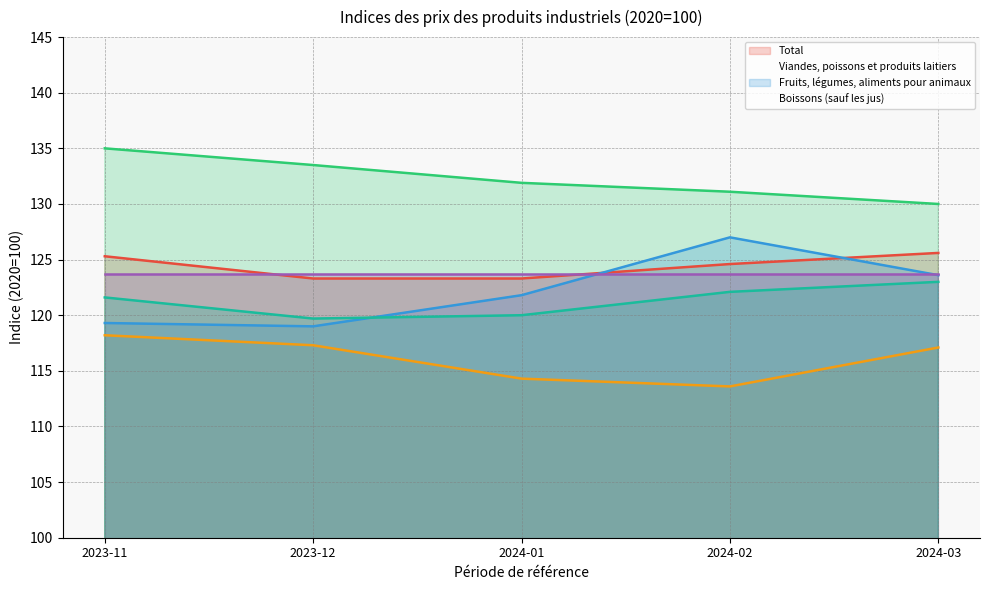

At how many categories does at least one series exceed 128?

5